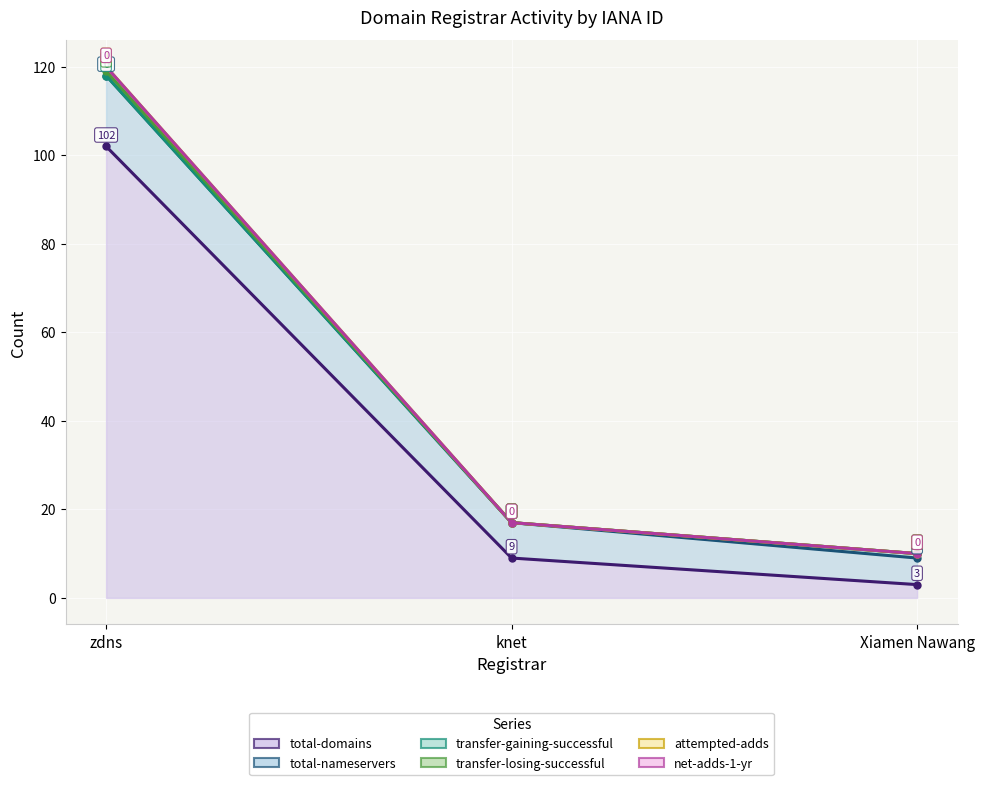

True or false: attempted-adds has a value of 15 at Xiamen Nawang.

False